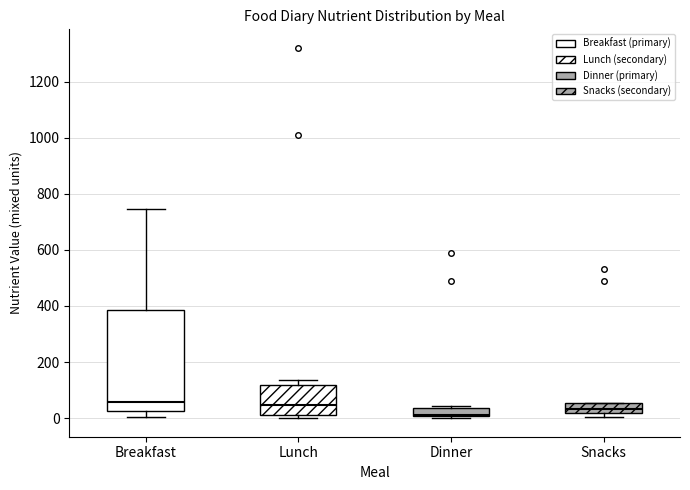

Reading left to right, read every box against the y-axis: the position of its median line, the range the box covers, and the ends of its whiskers. The values are not printed on the chart, so give them approximately, as read against the axis.

Breakfast: median 60, box 20 to 380, whiskers 0 to 740
Lunch: median 40, box 20 to 120, whiskers 0 to 140
Dinner: median 20, box 0 to 40, whiskers 0 (just below the box's lower edge) to 40
Snacks: median 40, box 20 to 60, whiskers 0 to 60